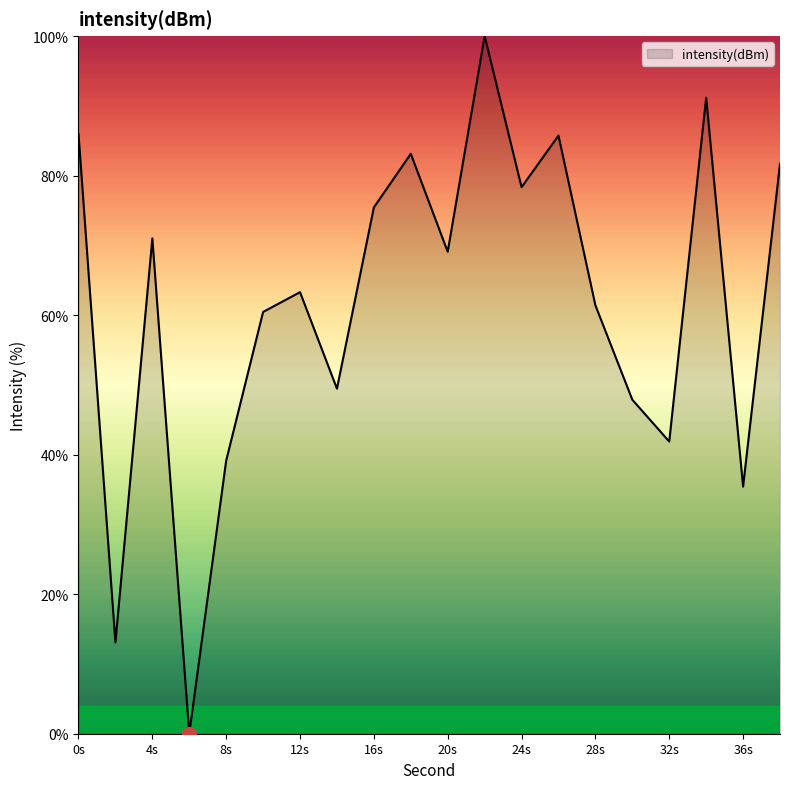

What is the difference between the maximum and minimum values?

100.0